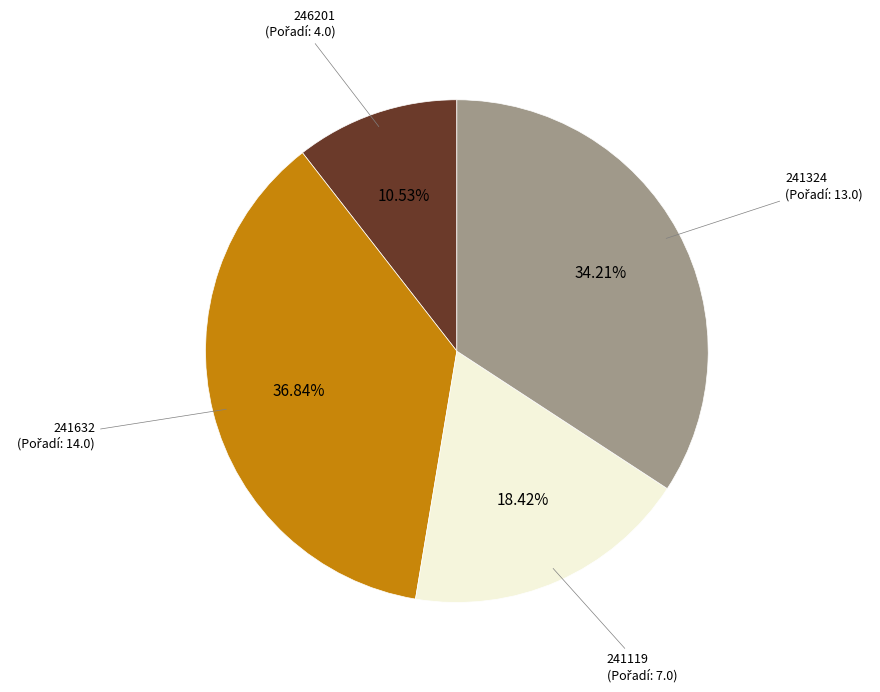

Is there any slice that represents more than half of the pie?

No